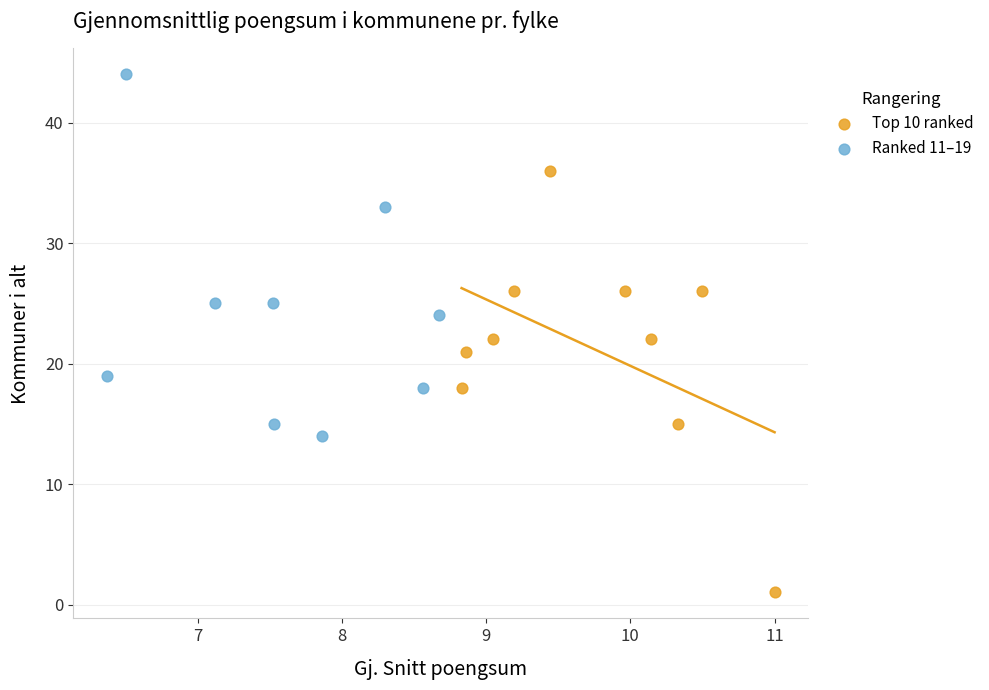

What are all the series names shown in the legend?

Top 10 ranked, Ranked 11–19